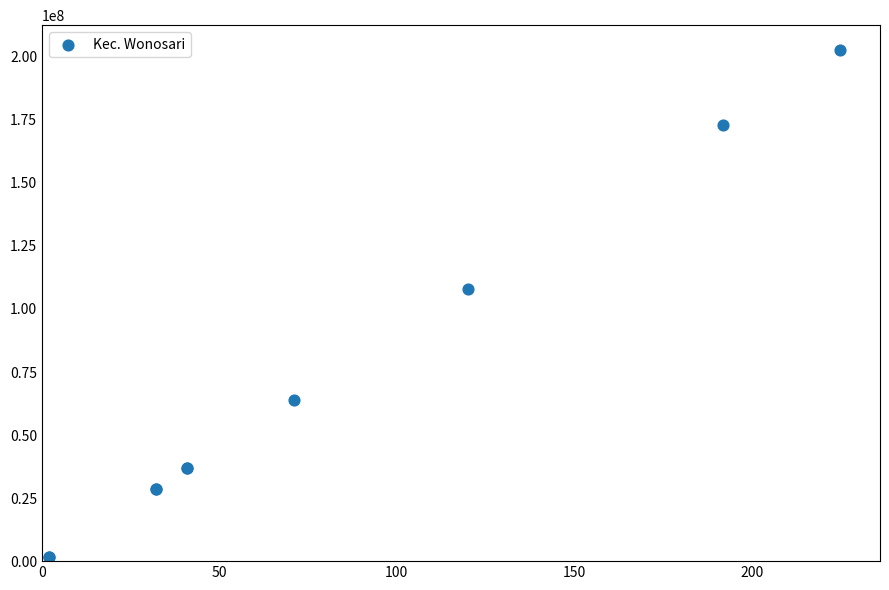

What Y value in the scatter plot is closest to 102150000?

108000000